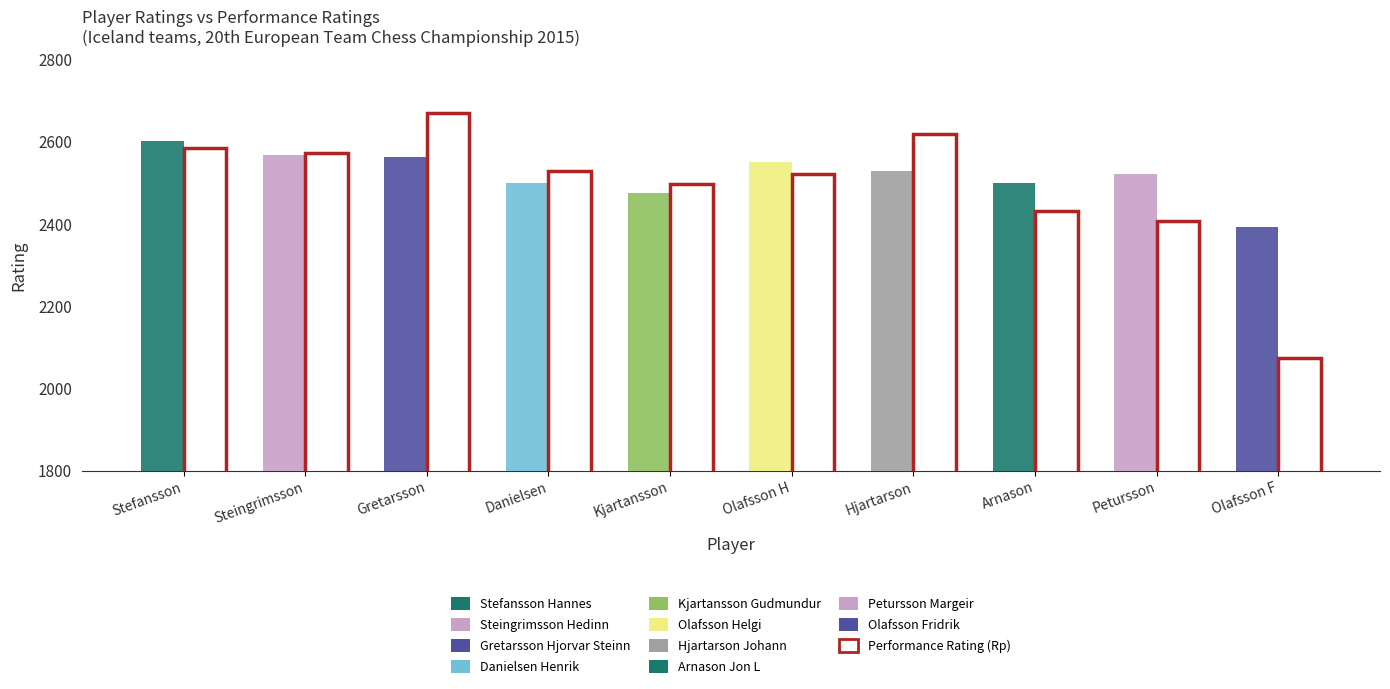

At which category is the sum across all series the highest?

Gretarsson